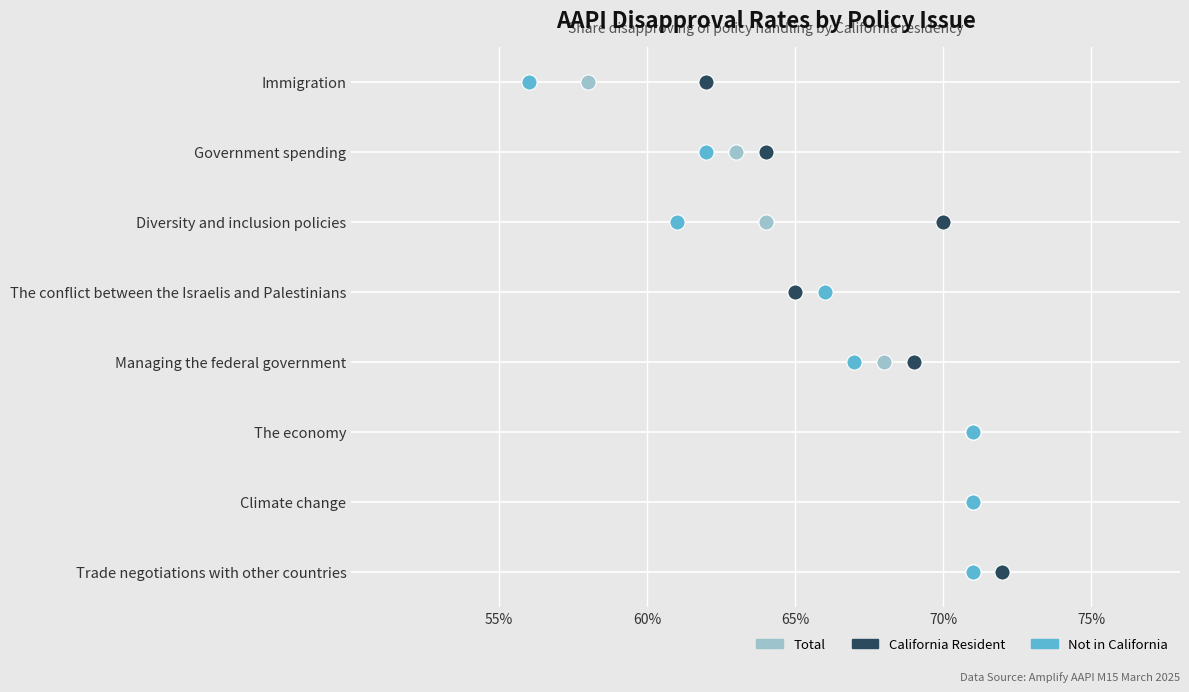

What are all the series names shown in the legend?

Total, California Resident, Not in California